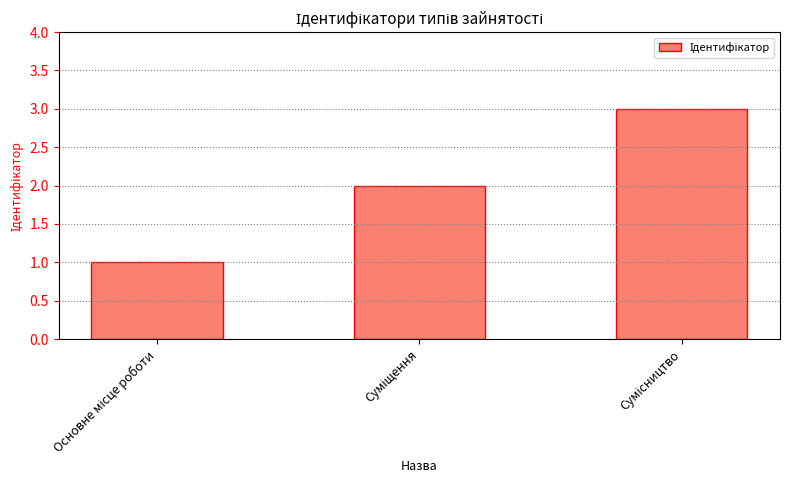

What is the greatest value displayed?

3